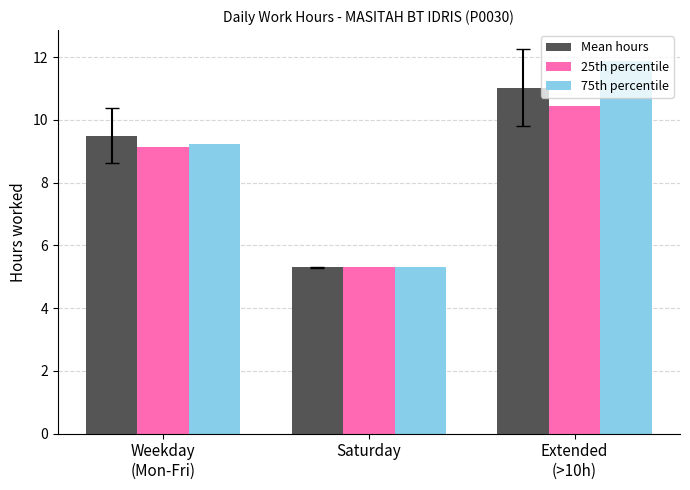

What is the average value of the Mean hours series?

8.6